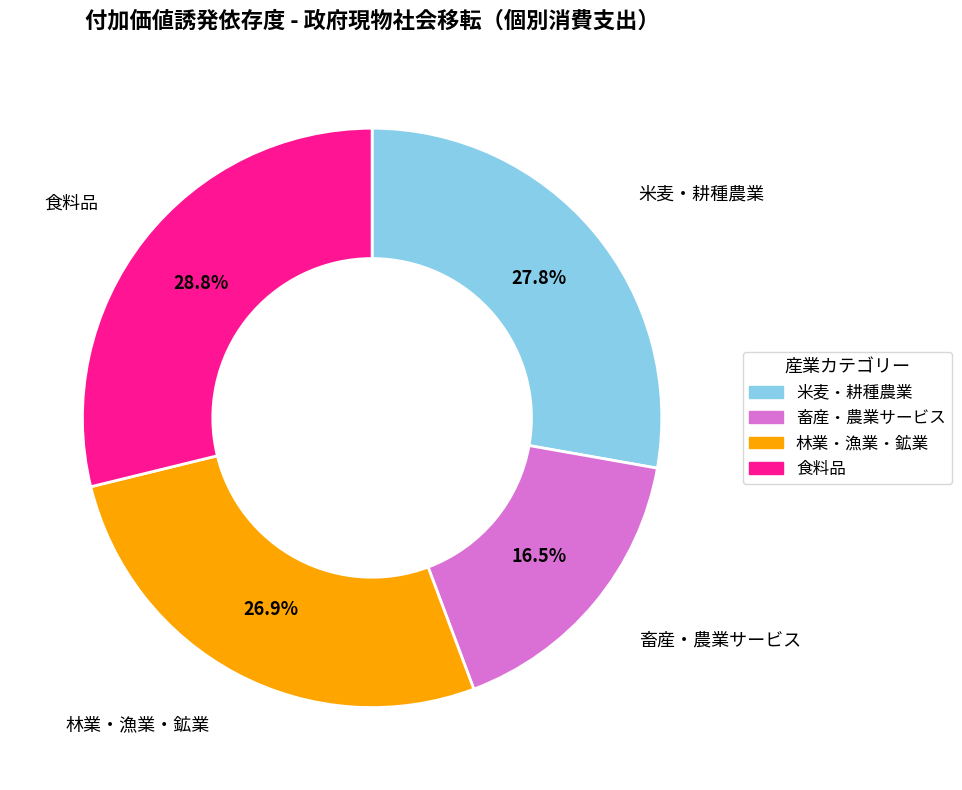

Does any single category account for the majority?

No